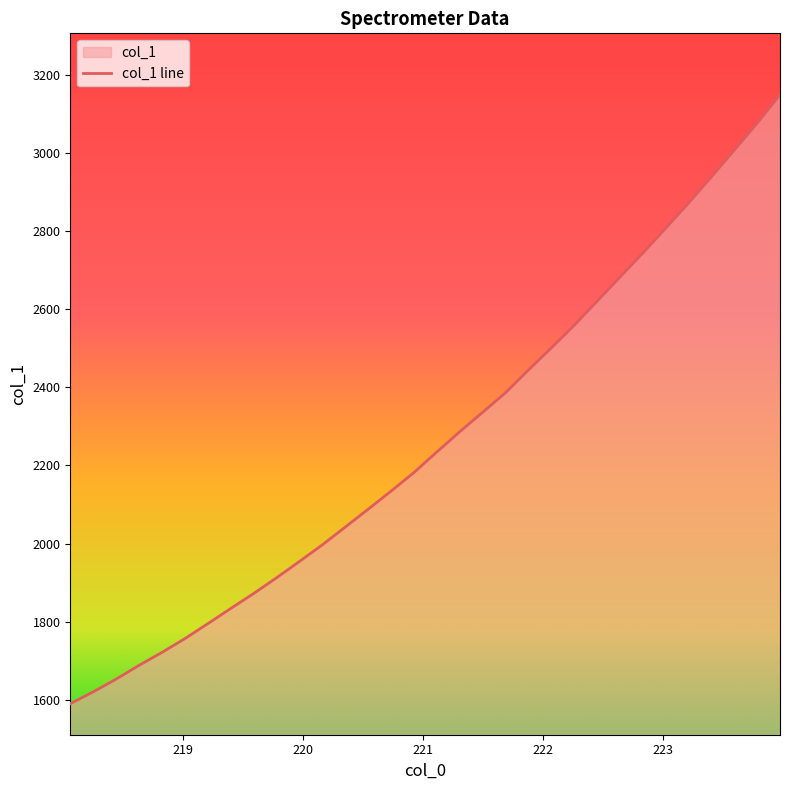

How many data points does each series have?

32